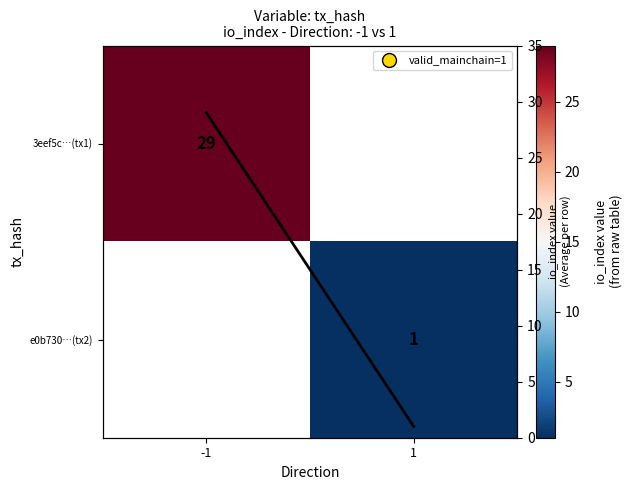

True or false: e0b730…(tx2) has a value of 1.0 at 1.

True